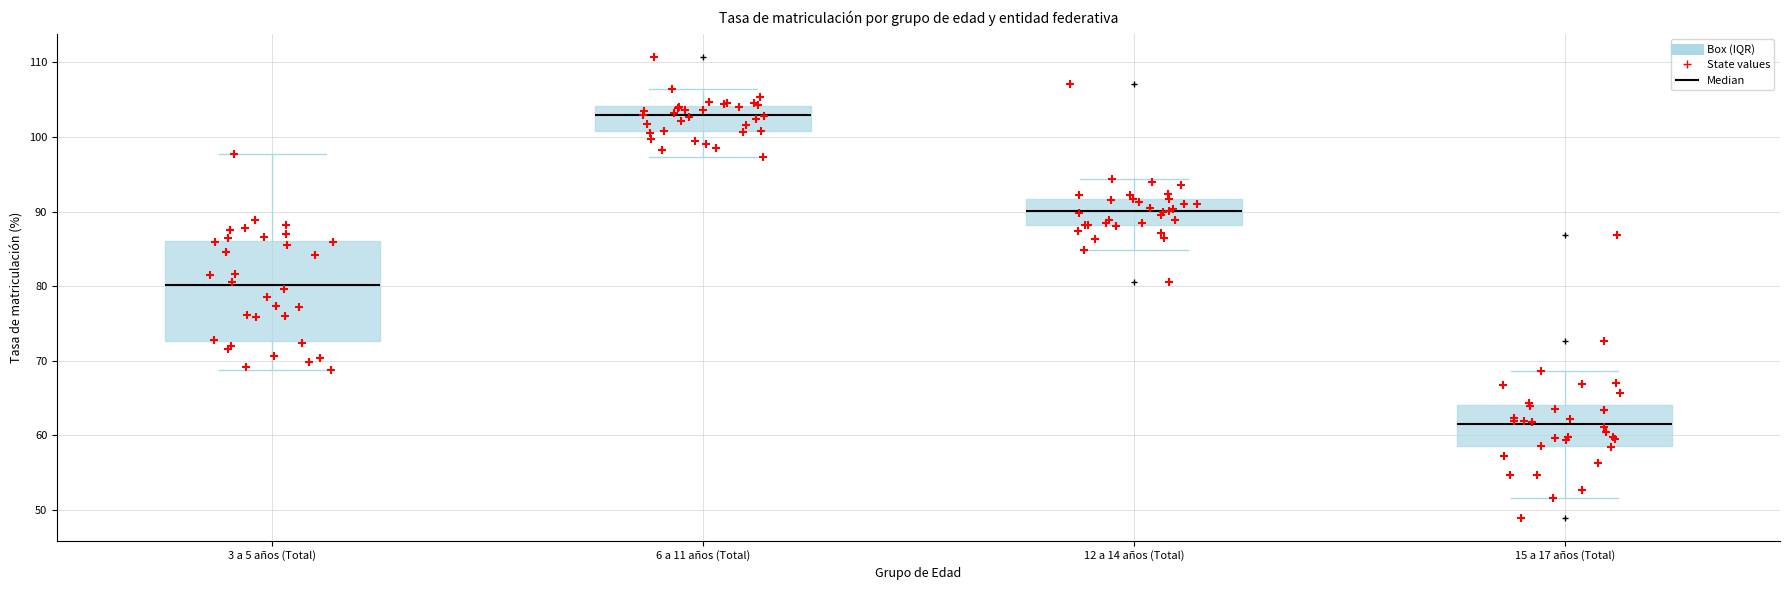

Where does the lower whisker of the box for 15 a 17 años (Total) end on the y-axis? The values are not printed on the chart, so give them approximately, as read against the axis.

52